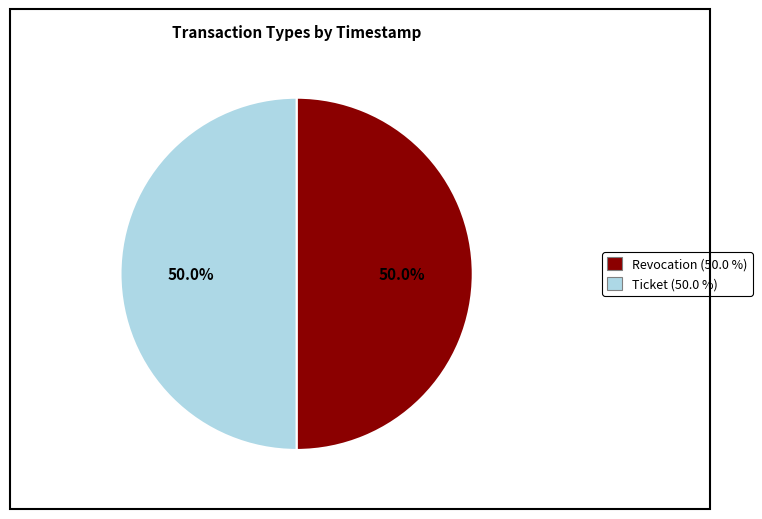

To the nearest percent, what percentage of the pie is Ticket?

50%